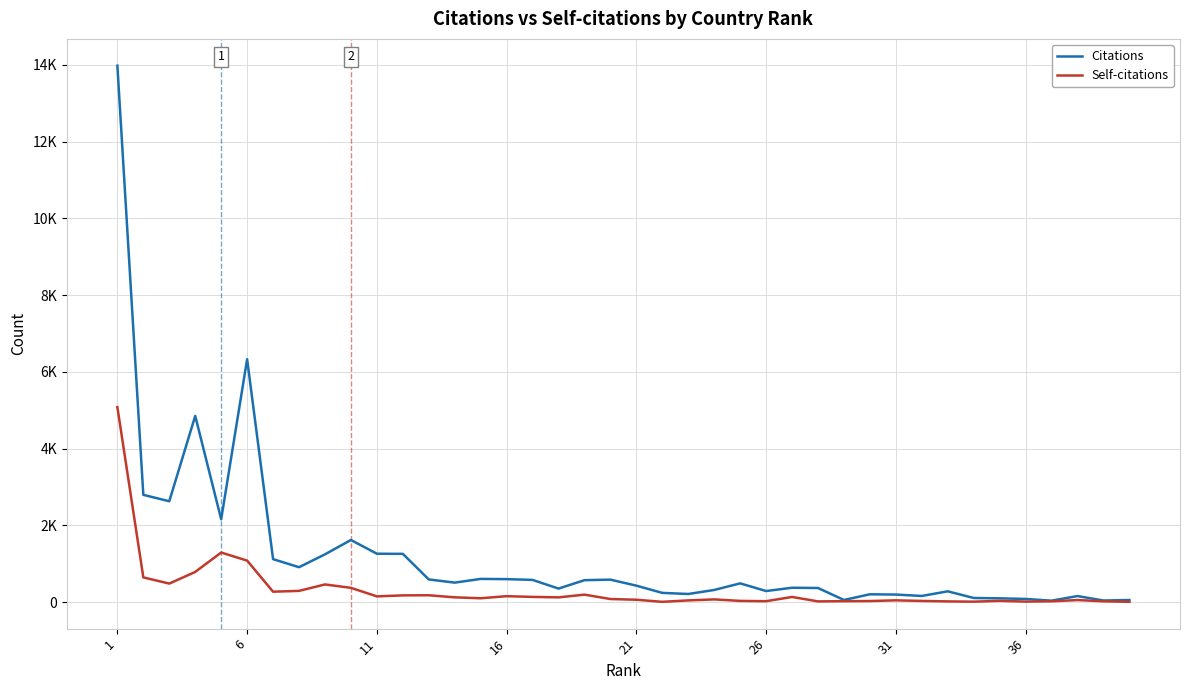

Does the chart display data point markers on the line(s)?

No